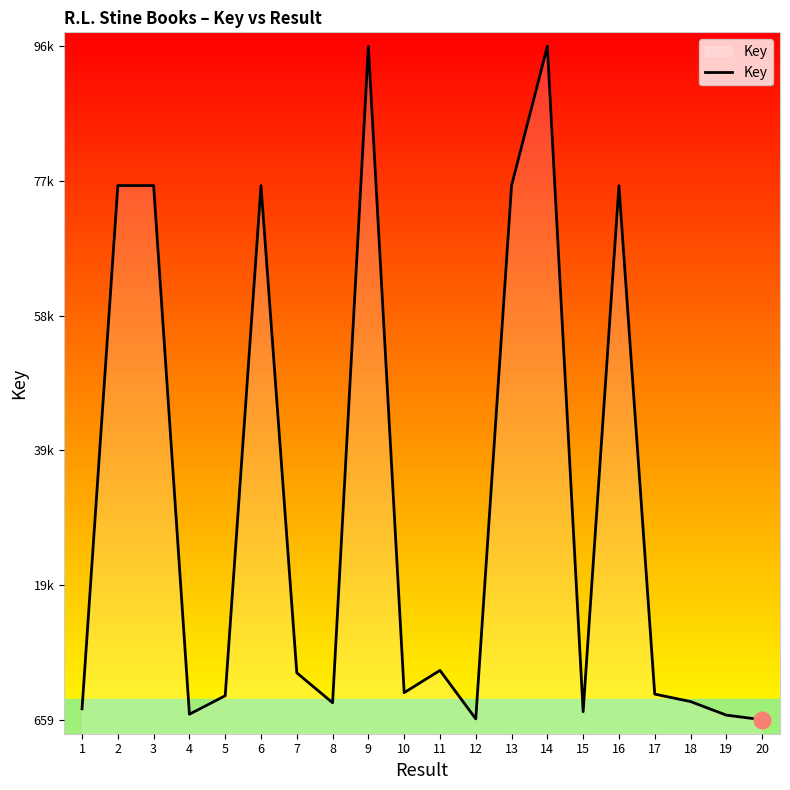

What is the difference between the values at 9 and 4?

95445